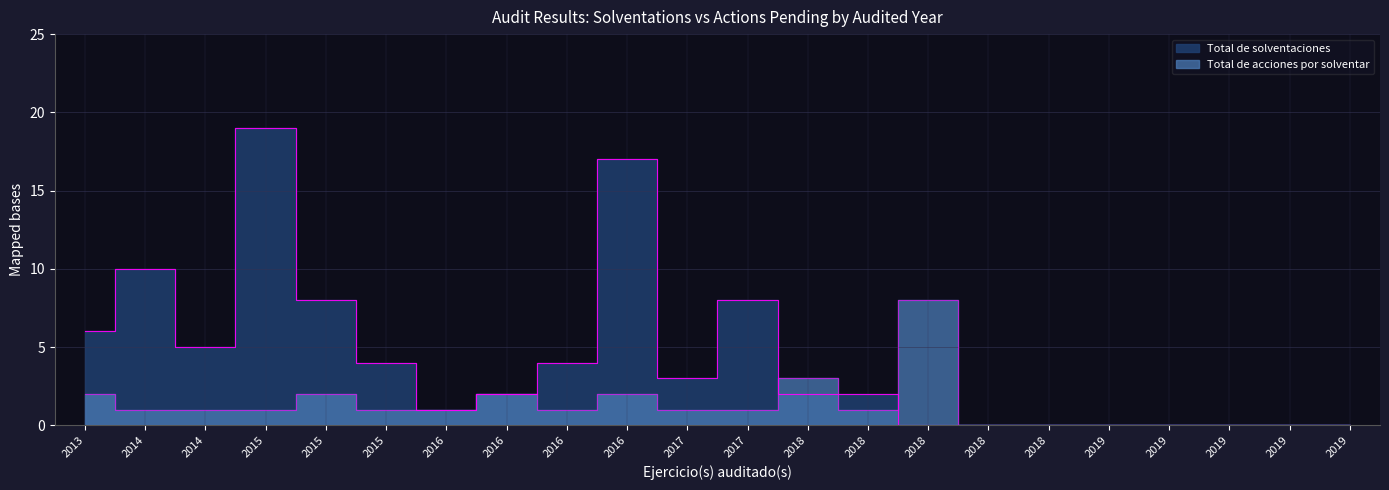

The value of Total de acciones por solventar at 2018 is 4. True or false?

False